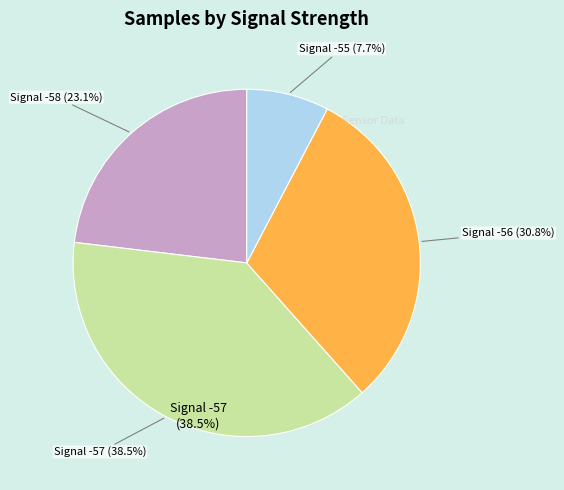

True or false: -56 accounts for 4% of the total.

False